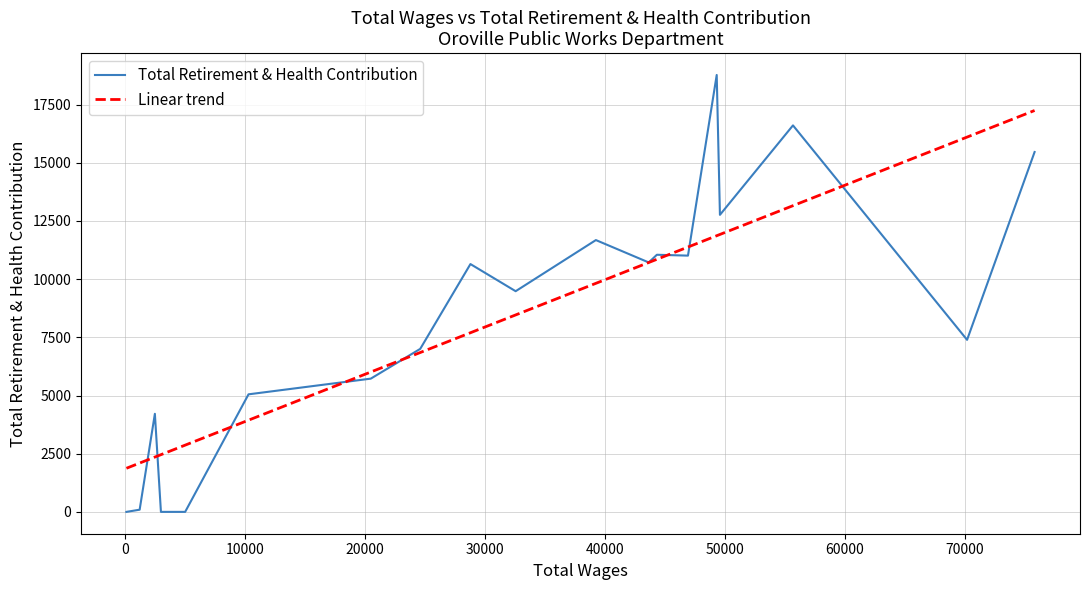

What is the minimum value for Linear trend?

1873.7